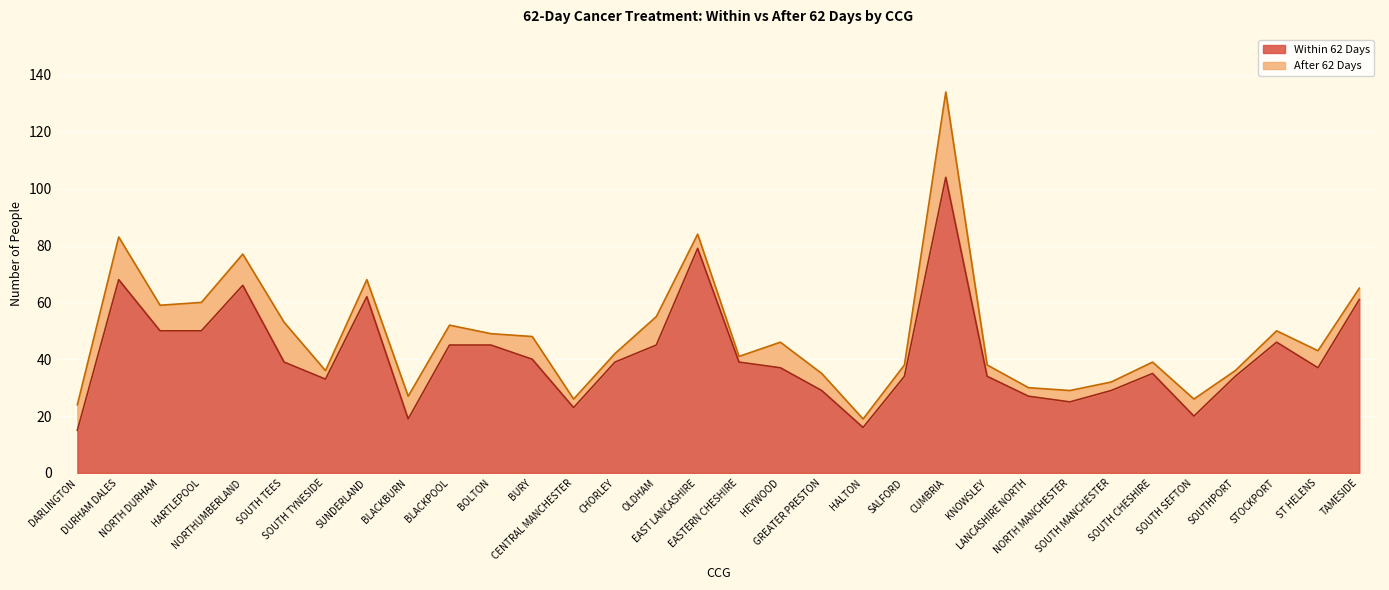

At which category does the data reach its first local valley?

SOUTH TYNESIDE